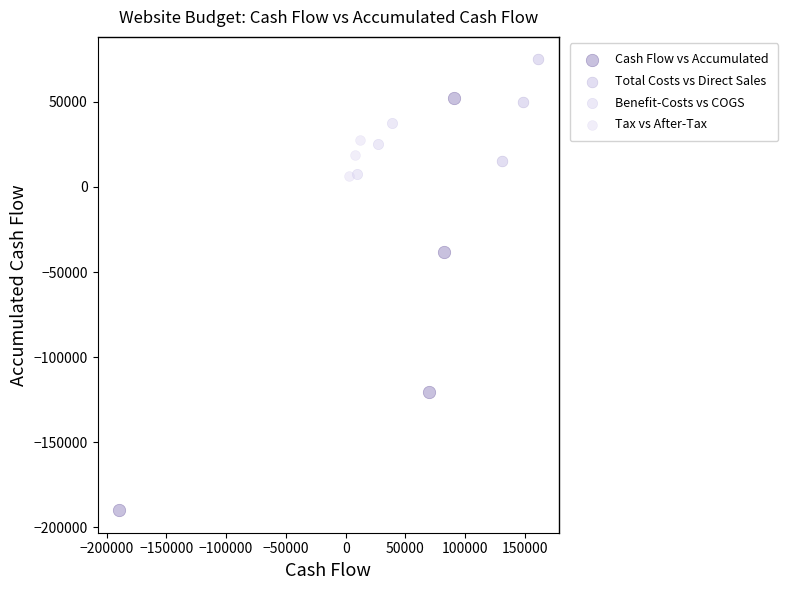

Which series contains the highest Y value?

Total Costs vs Direct Sales